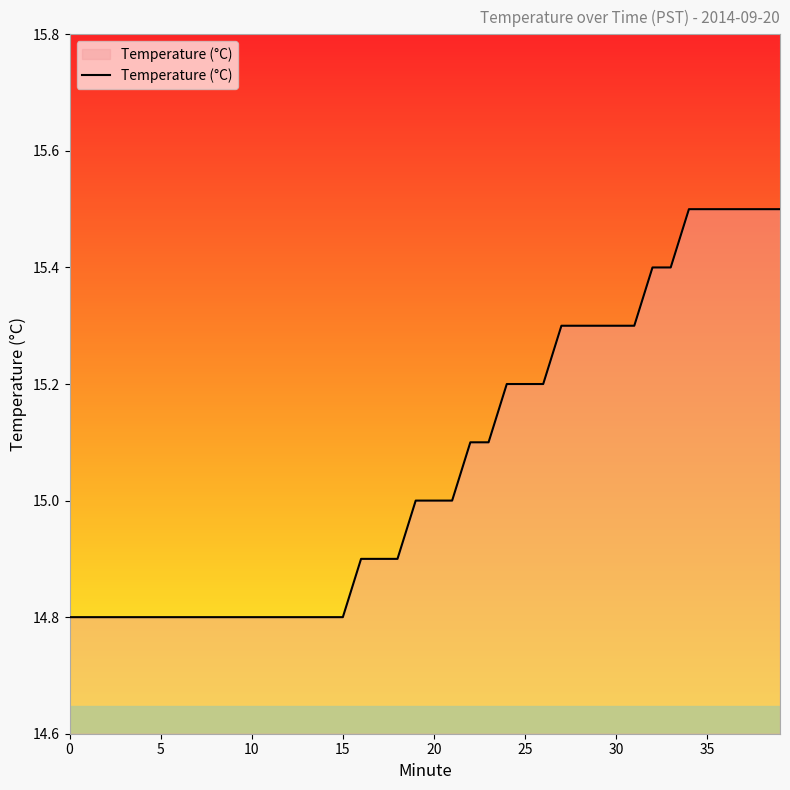

What is the maximum value shown in the chart?

15.5